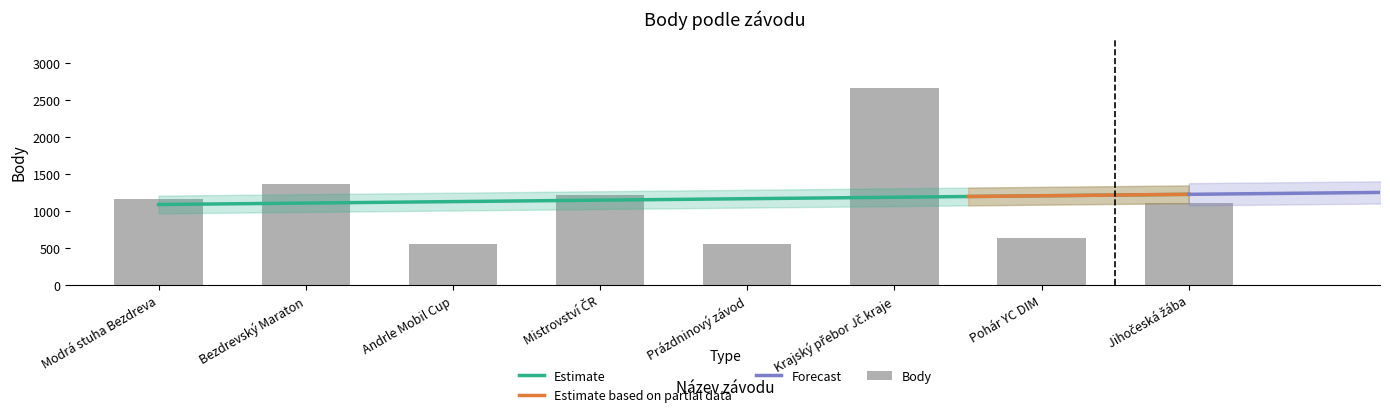

What is the value of the 2nd bar from the left?

1360